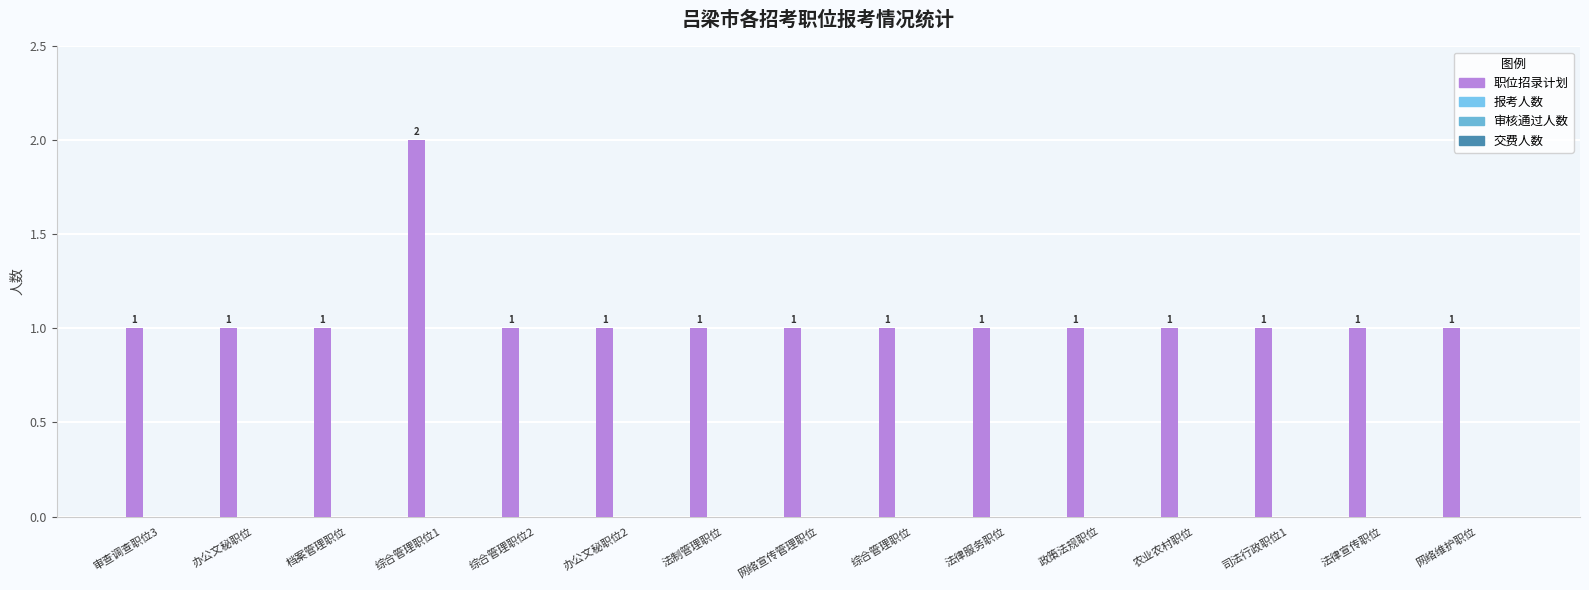

How many bars are there in total?

15